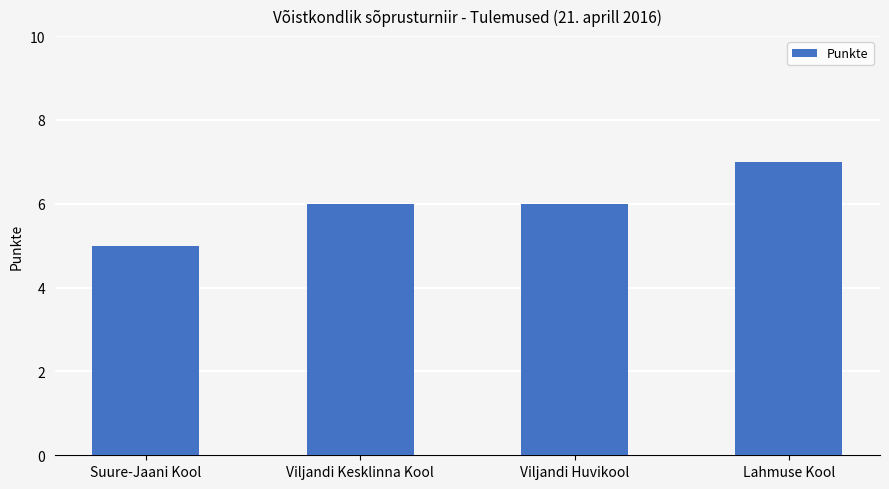

What is the sum of the values at Suure-Jaani Kool and Lahmuse Kool?

12